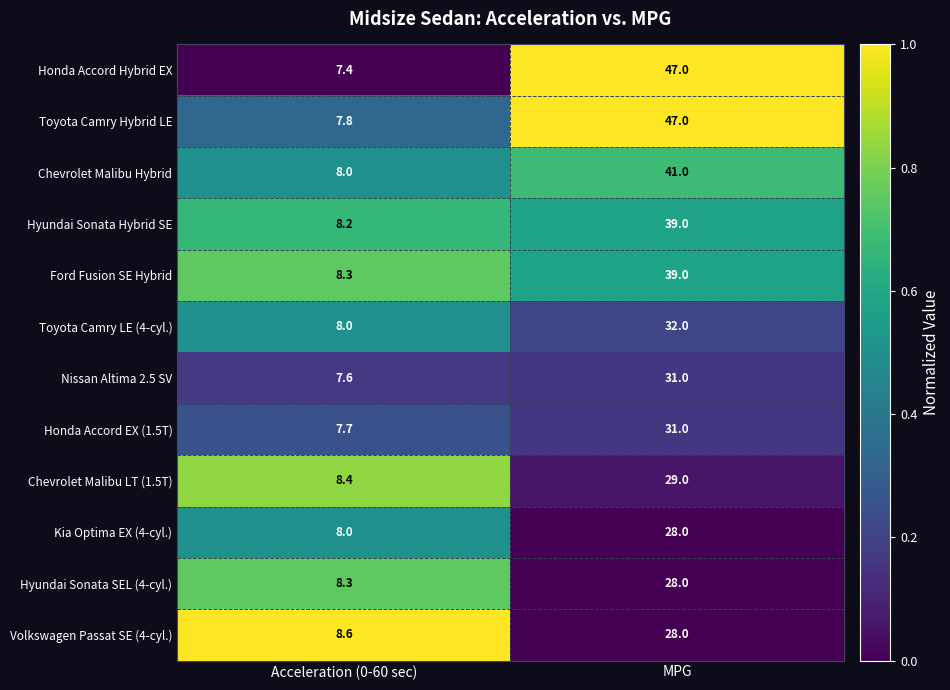

Which category has the lowest value in the Hyundai Sonata Hybrid SE series?

Acceleration (0-60 sec)